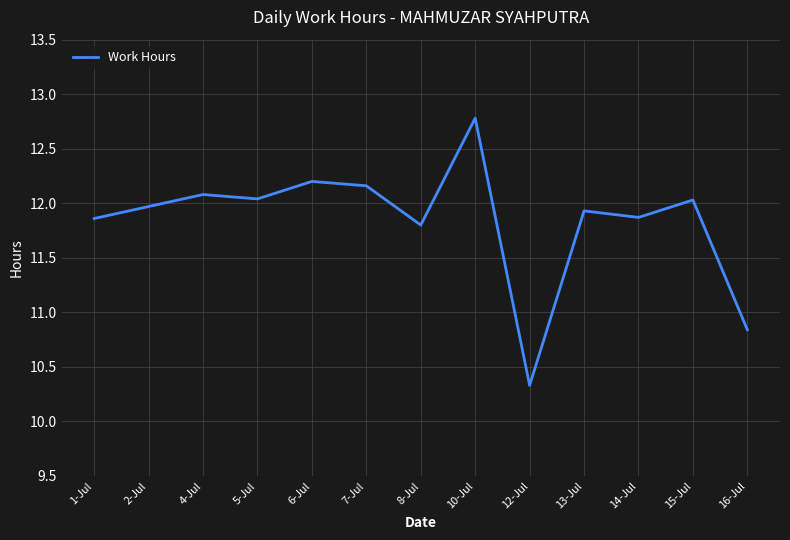

Which label corresponds to the largest value in the chart?

10-Jul